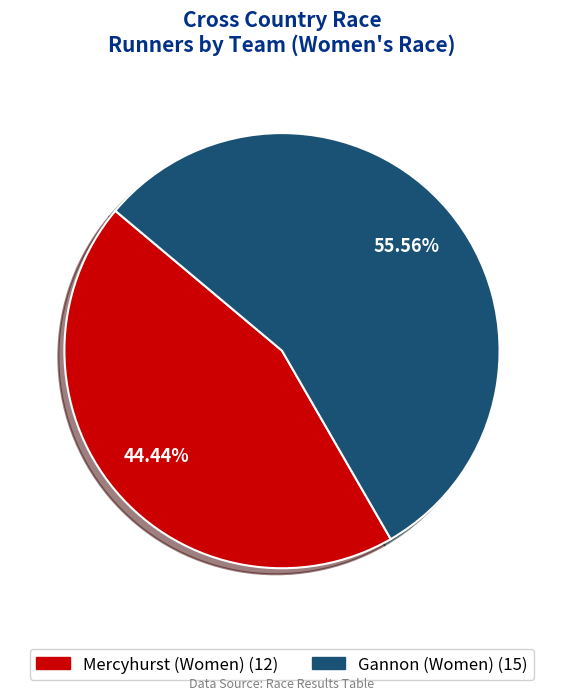

To the nearest percent, what portion does Gannon represent?

56%